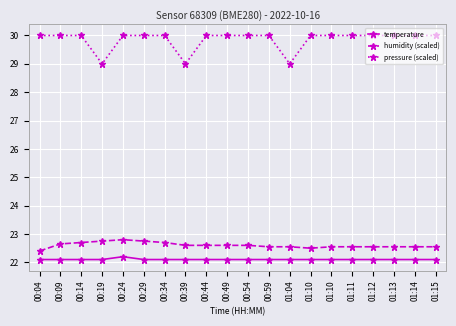

How many lines are shown in the chart?

3